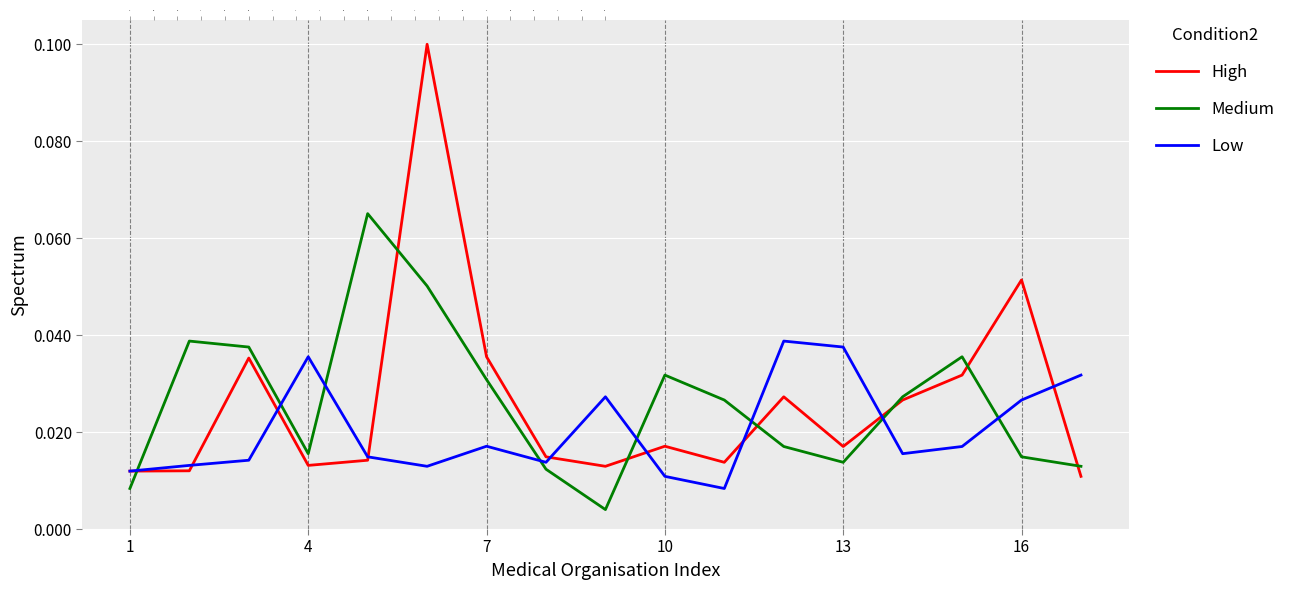

How many lines are shown in the chart?

3